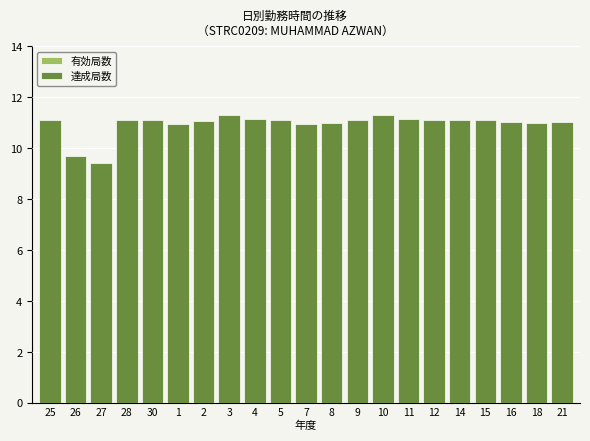

What value does the 有効局数 series have at 2?

11.1